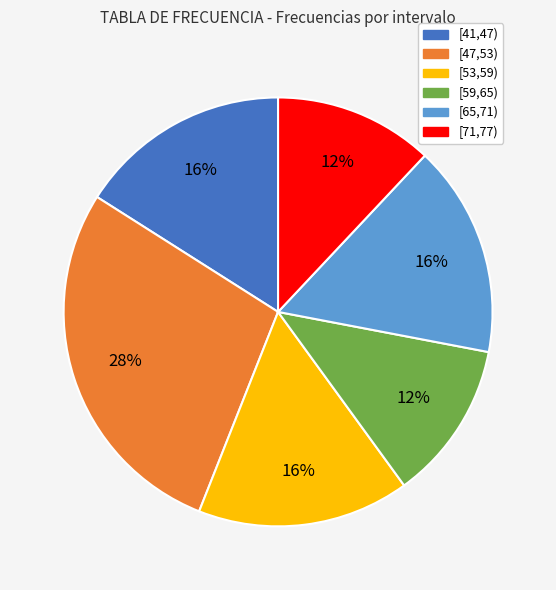

Which category has the biggest portion of the pie?

[47,53)